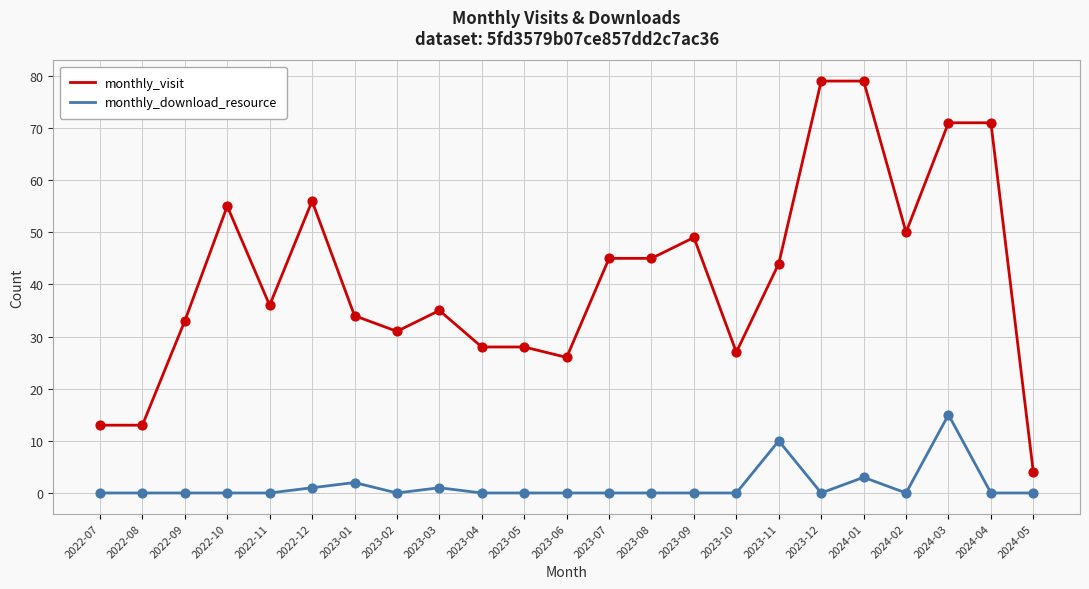

Which series changed the most between 2023-09 and 2024-01?

monthly_visit